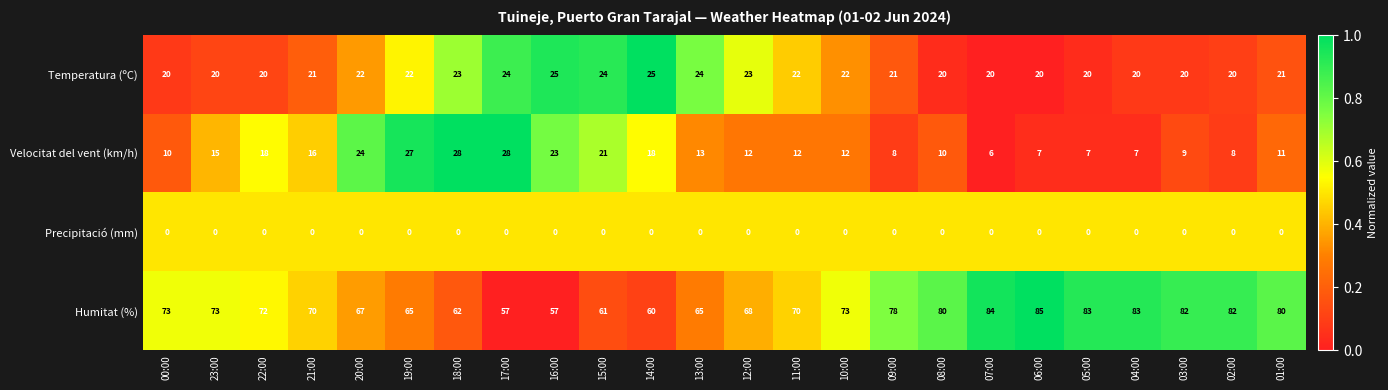

Which series has the widest spread of values?

Humitat (%)